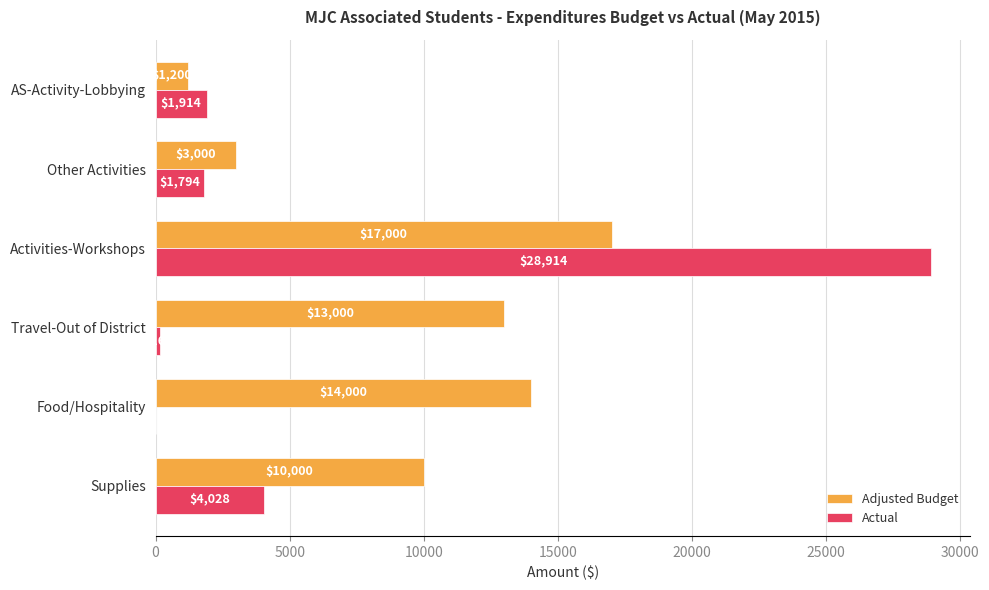

What is the average value of the Adjusted Budget series?

9700.0